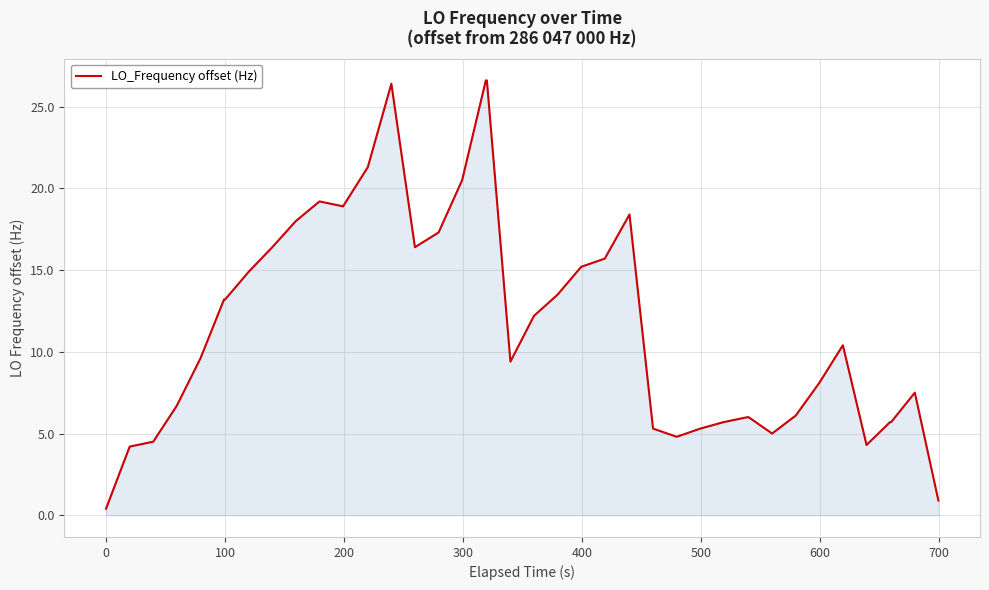

What is the difference between the second highest and second lowest values?

25.7